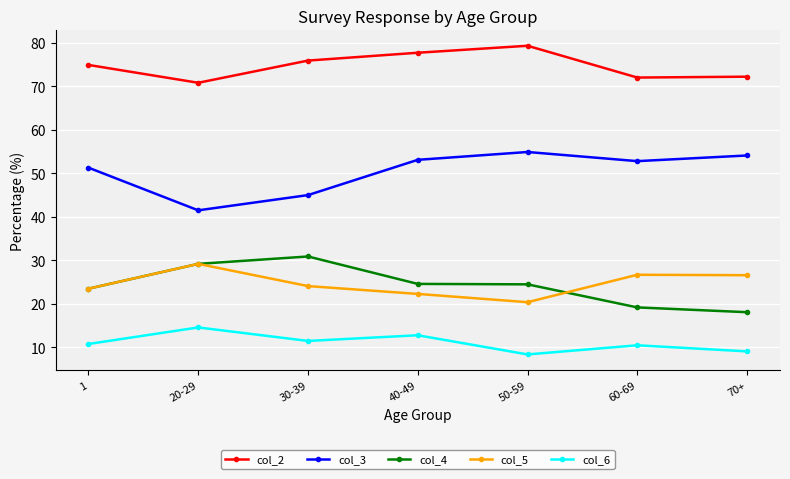

Is it true that col_6 equals 6.3 at 40-49?

False